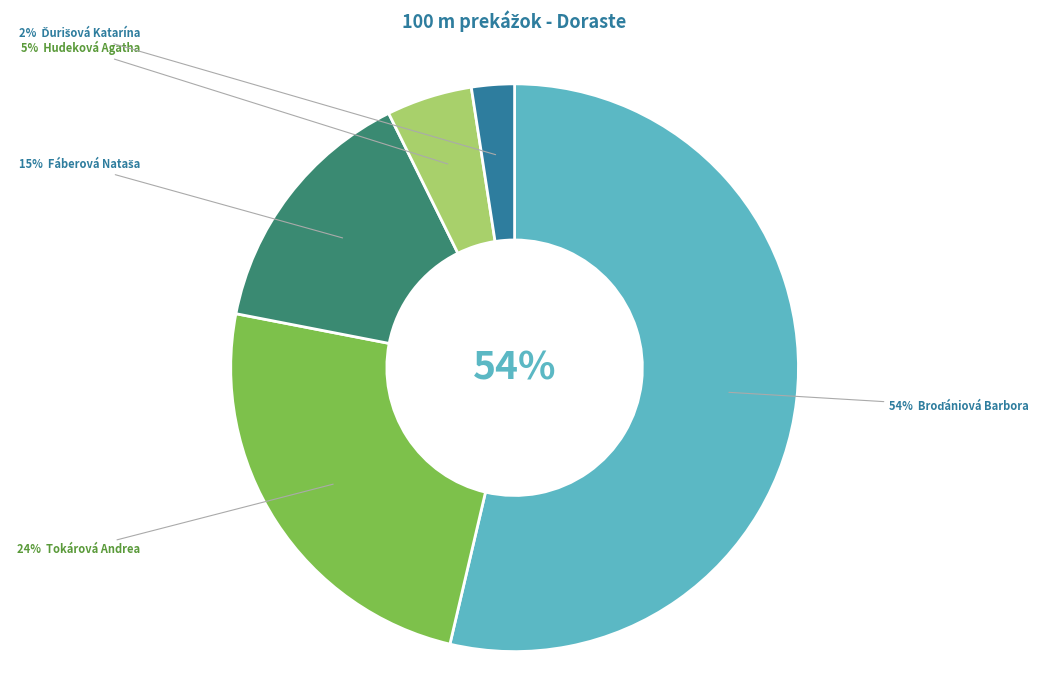

Approximately how many times larger is the value at Fáberová Nataša compared to Tokárová Andrea?

0.6